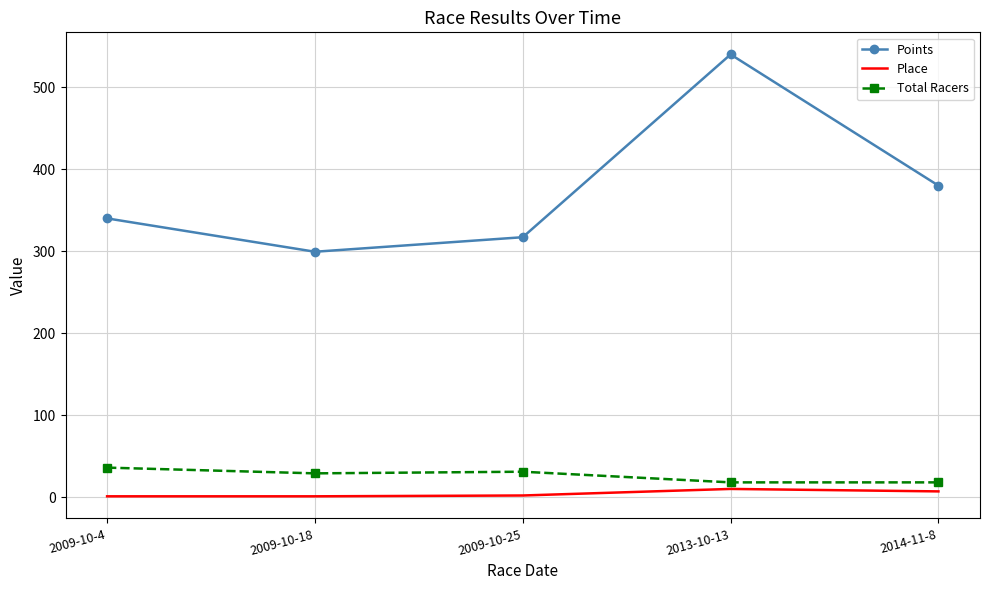

Where is Points nearest to the value 419?

2014-11-8